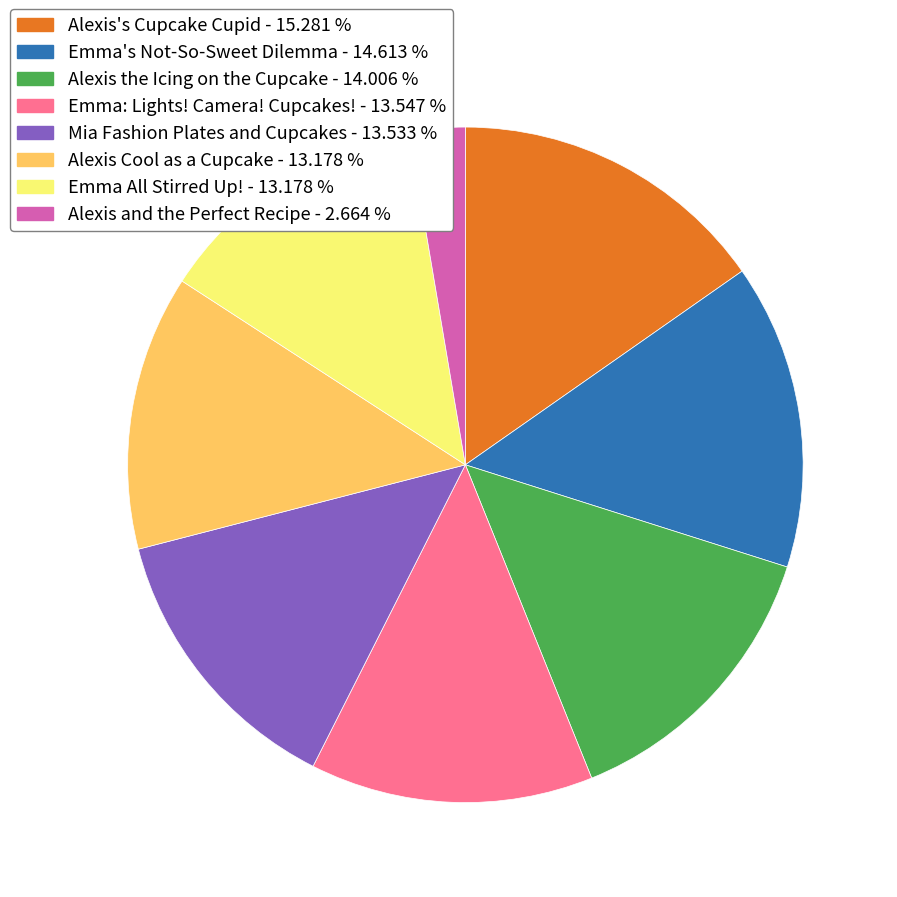

Is it true that Emma's Not-So-Sweet Dilemma is 15% of the pie?

True